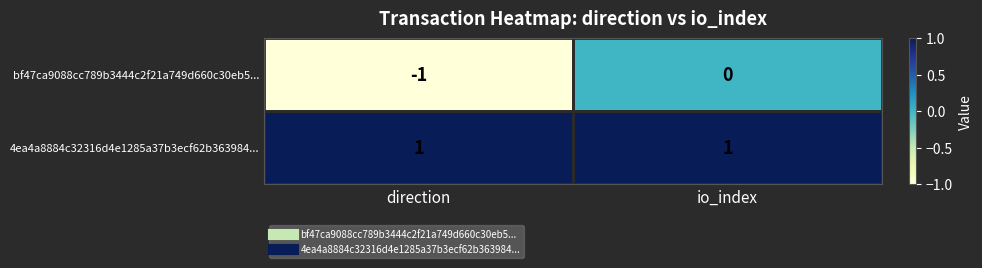

At which category does the chart reach its minimum across all series?

direction